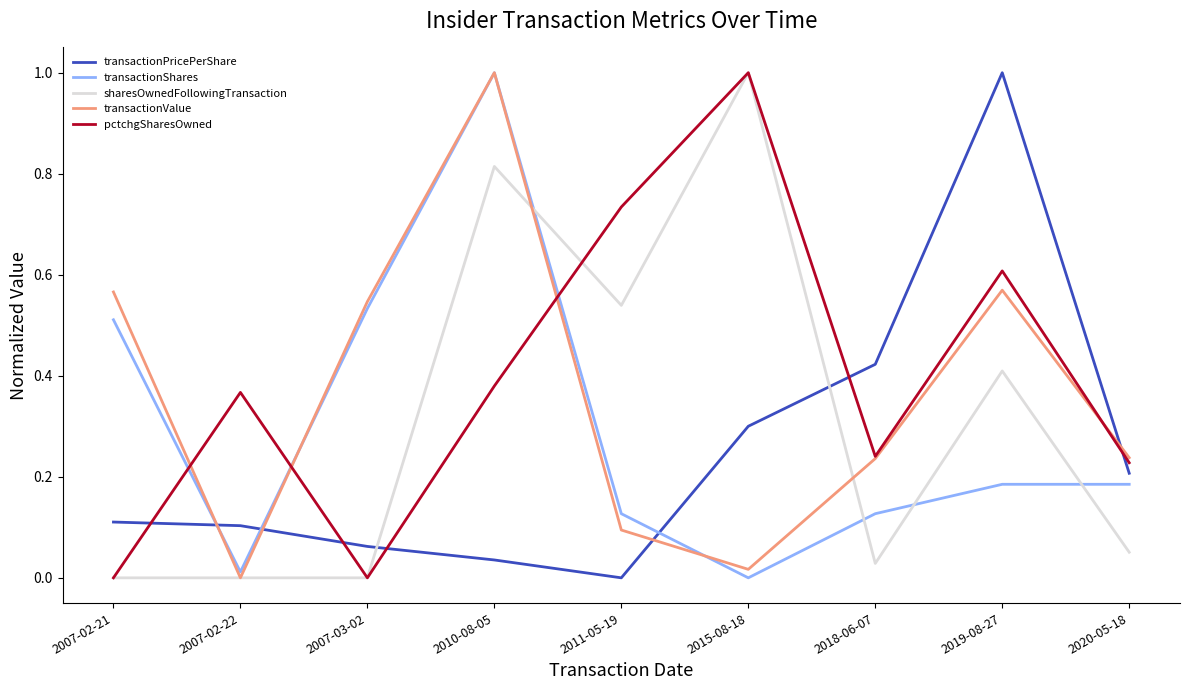

What is the sum of all sharesOwnedFollowingTransaction values?

2.8